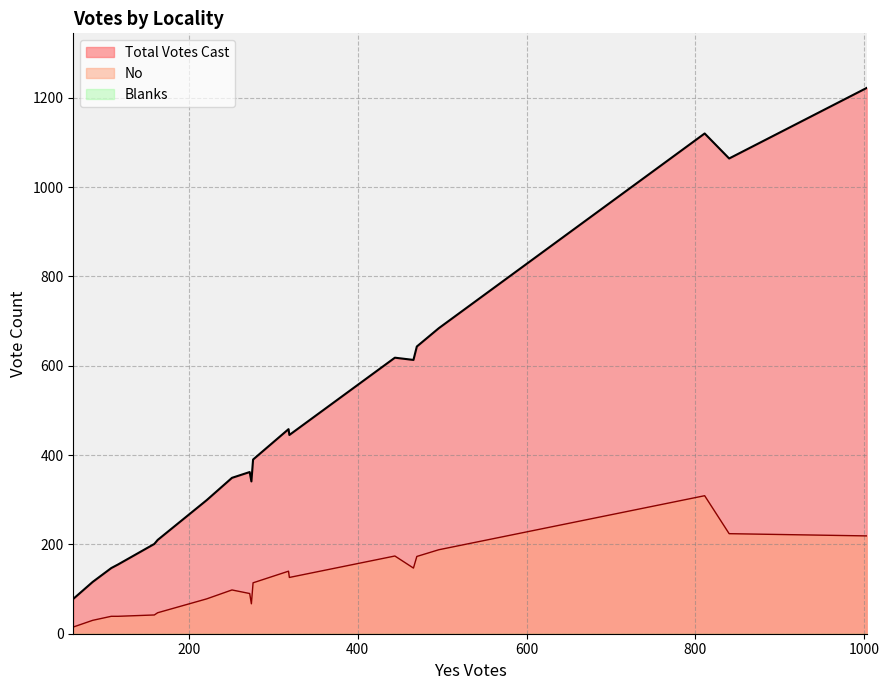

True or false: Blanks has a value of 0 at Gilmanton.

True